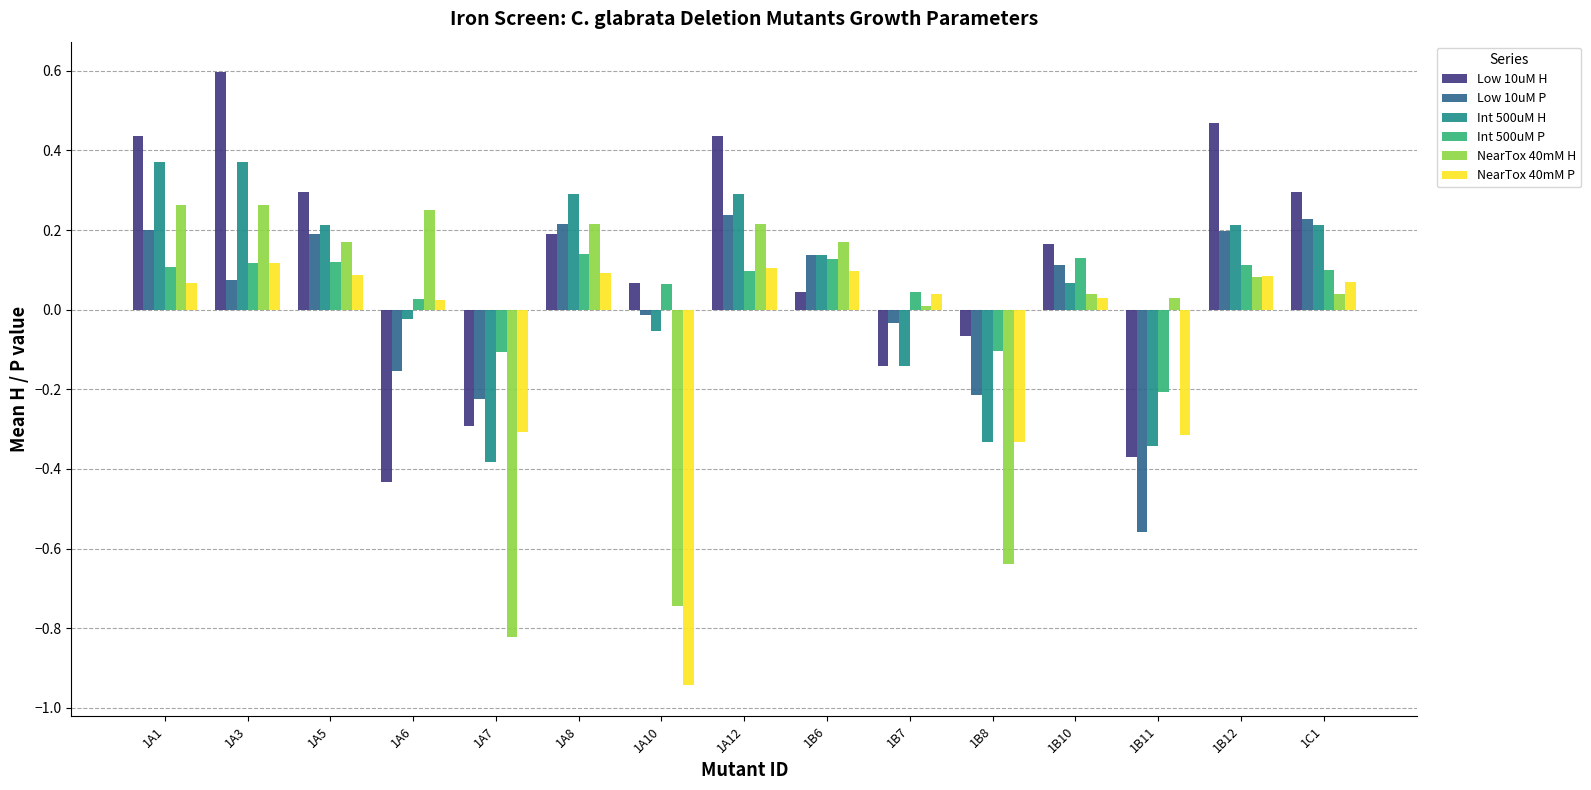

What is the difference between the highest and lowest values at 1A7?

0.7